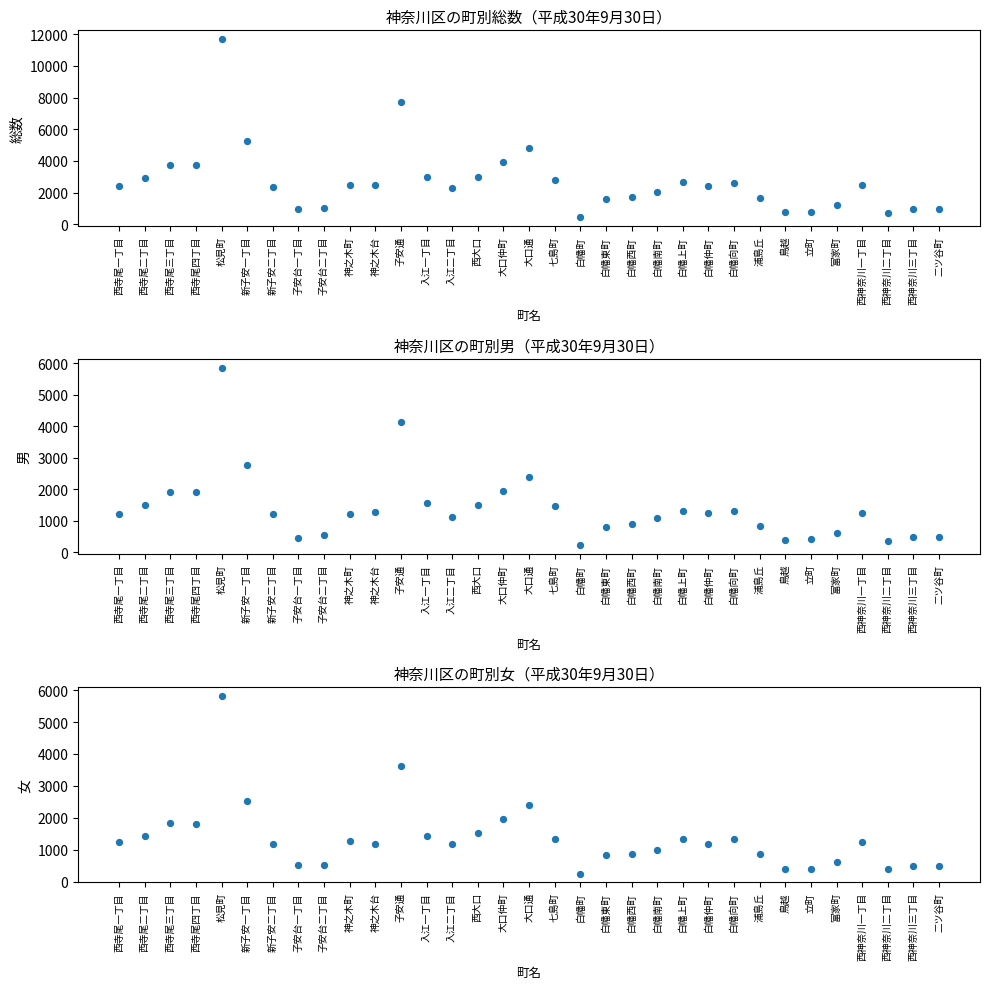

Is the value of 女 at 大口仲町 greater than the value of 男 at 白幡向町?

Yes